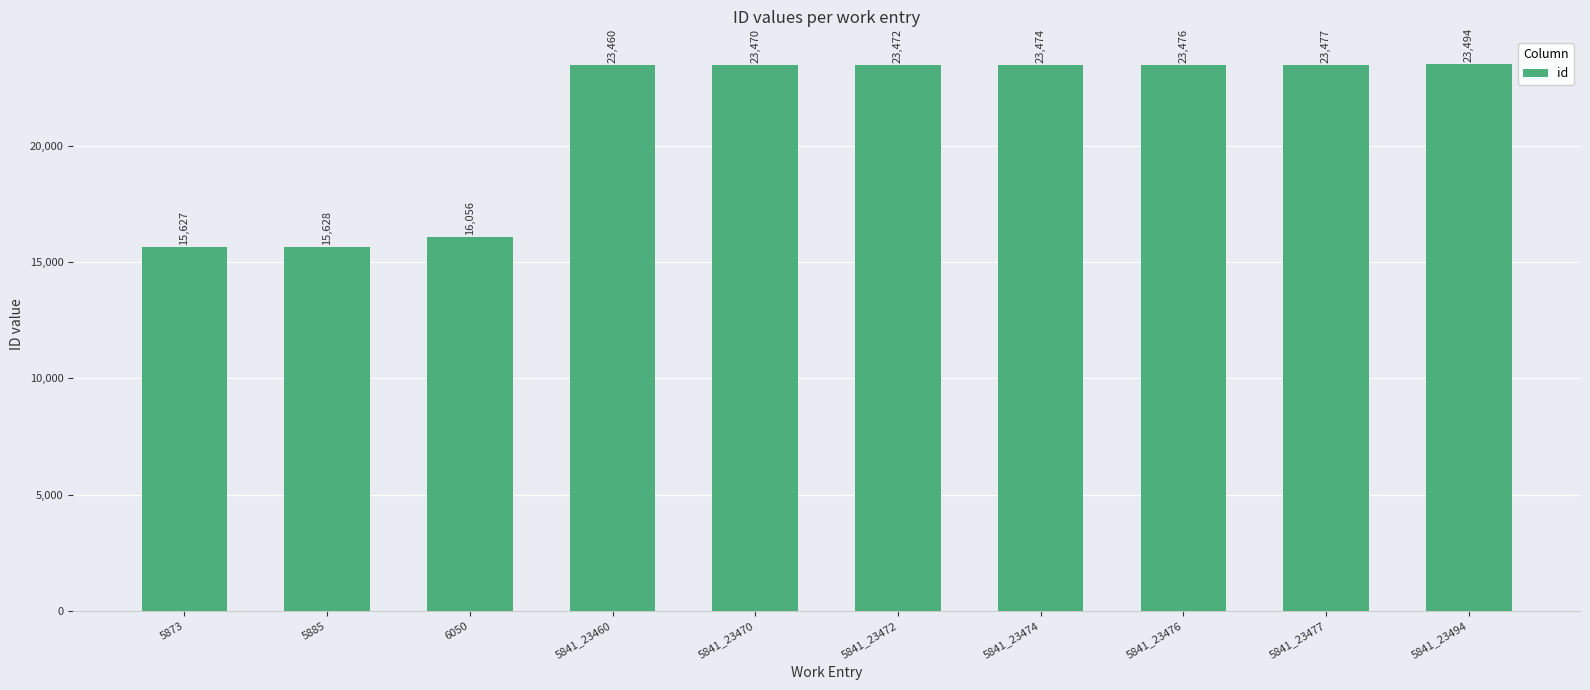

Is it true that the value at 5873 is 6805?

False